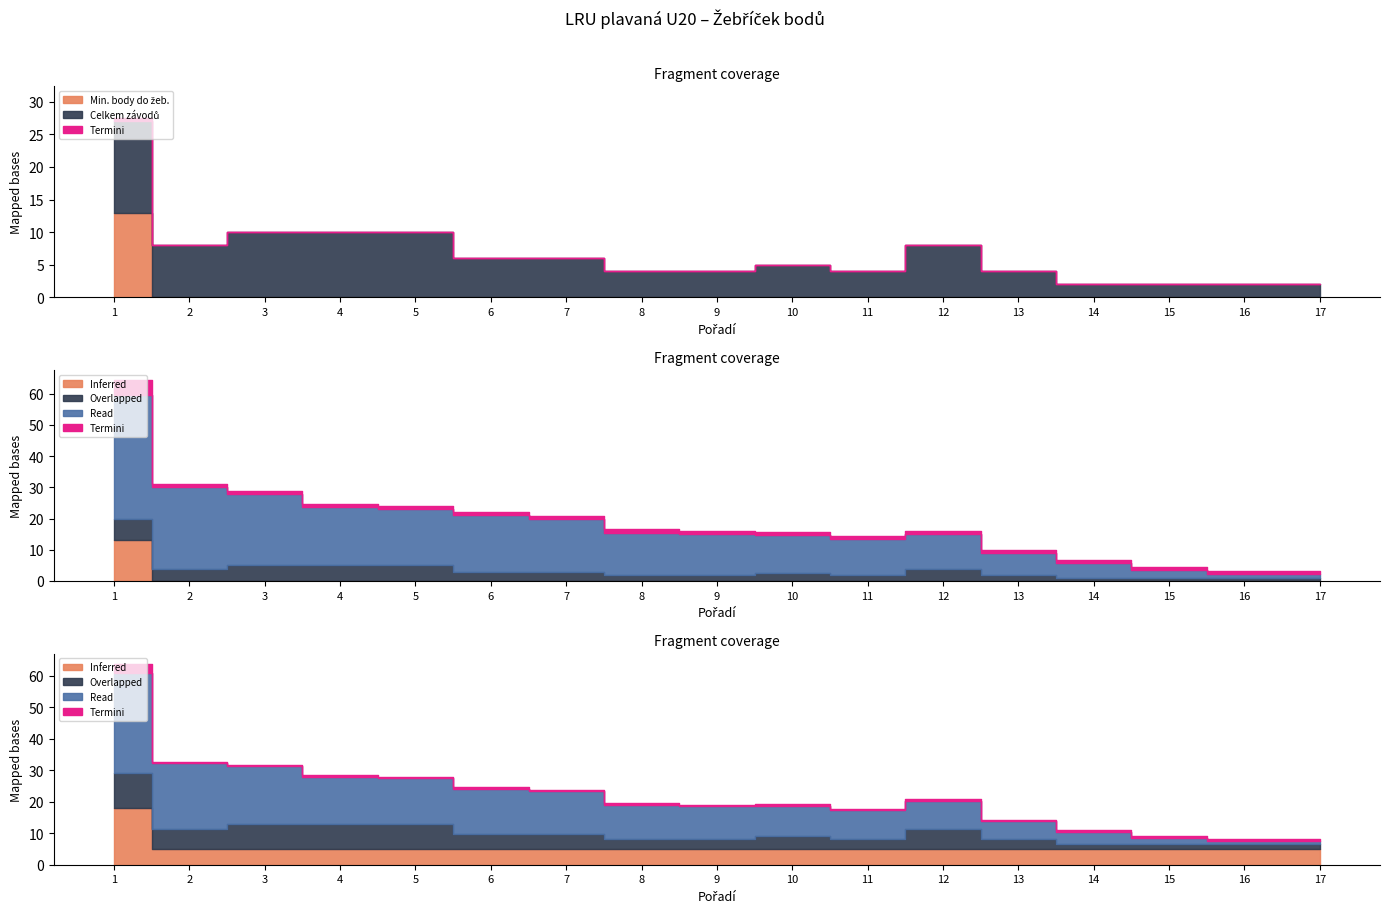

The value of Min. body do žeb. at 14 is 5. True or false?

False